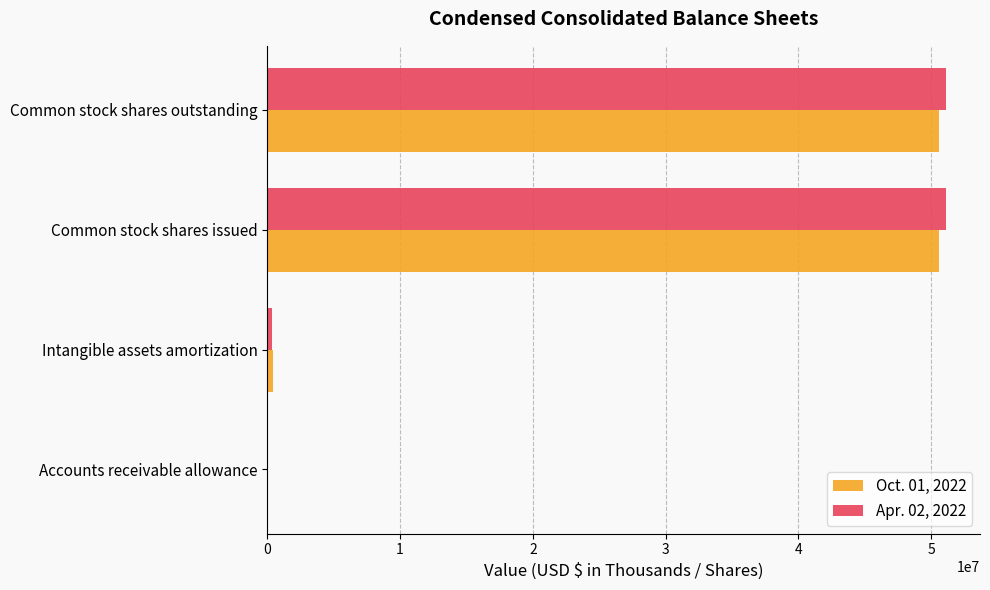

What is the greatest value displayed?

51124240